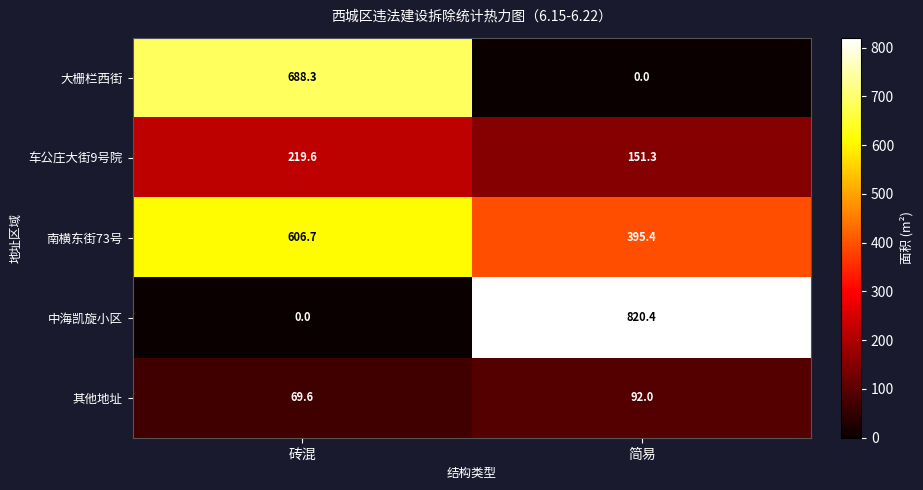

What is the difference between the 车公庄大街9号院 values at 简易 and 砖混?

68.3